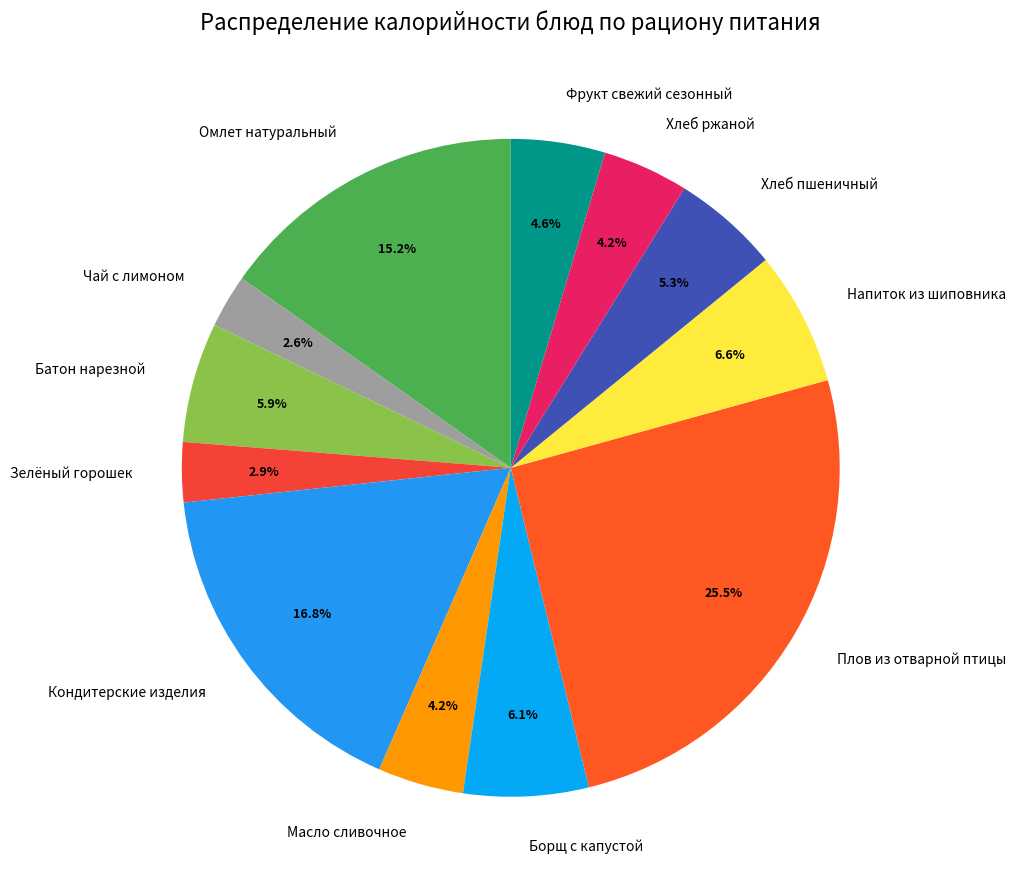

Is it true that Борщ с капустой is 13% of the pie?

False